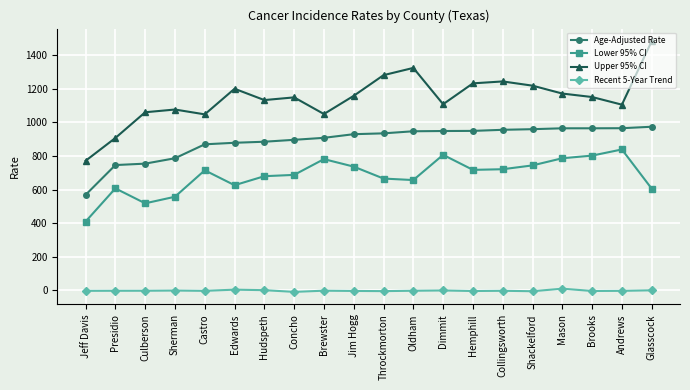

What is the value of the Lower 95% CI point at the 7th from the left?

679.9